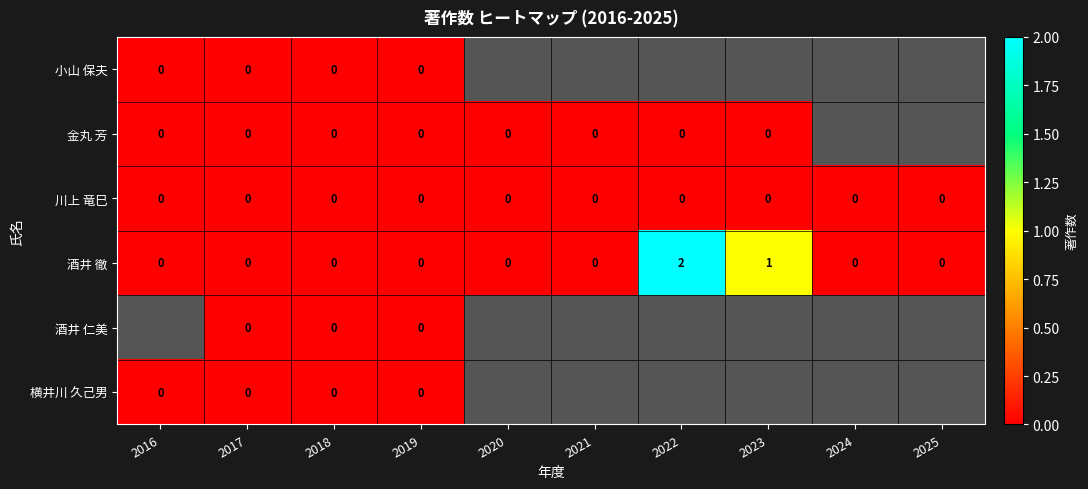

At which category is the sum across all series the highest?

2017